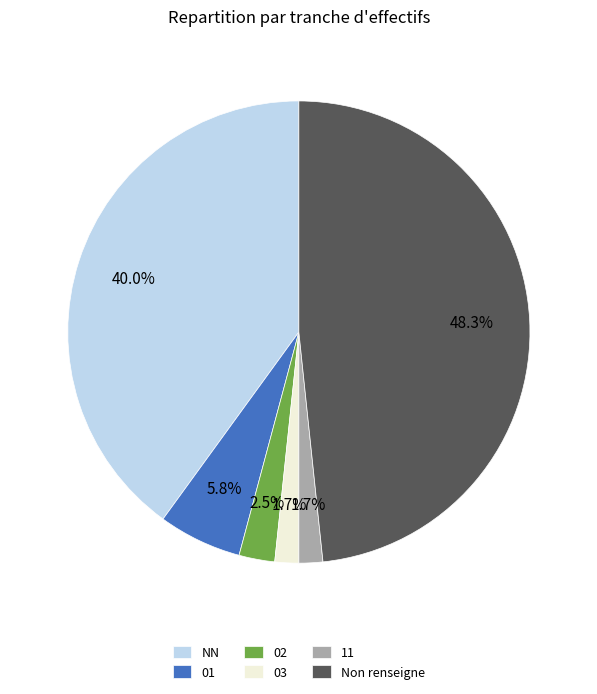

What percentage is the 03 slice, to the nearest percent?

2%